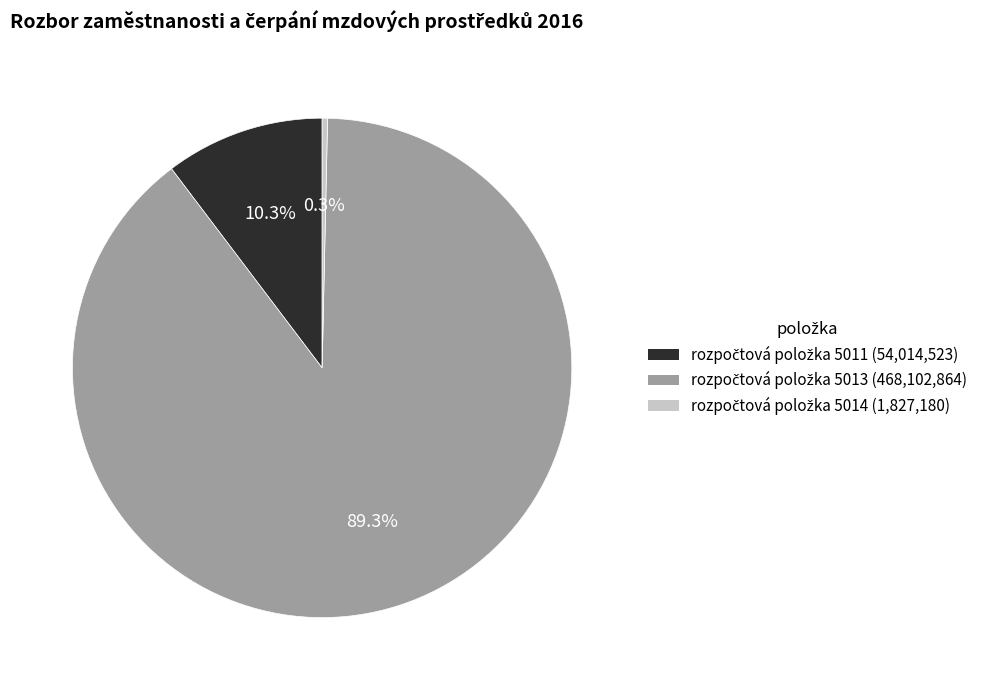

Does any single category account for the majority?

Yes